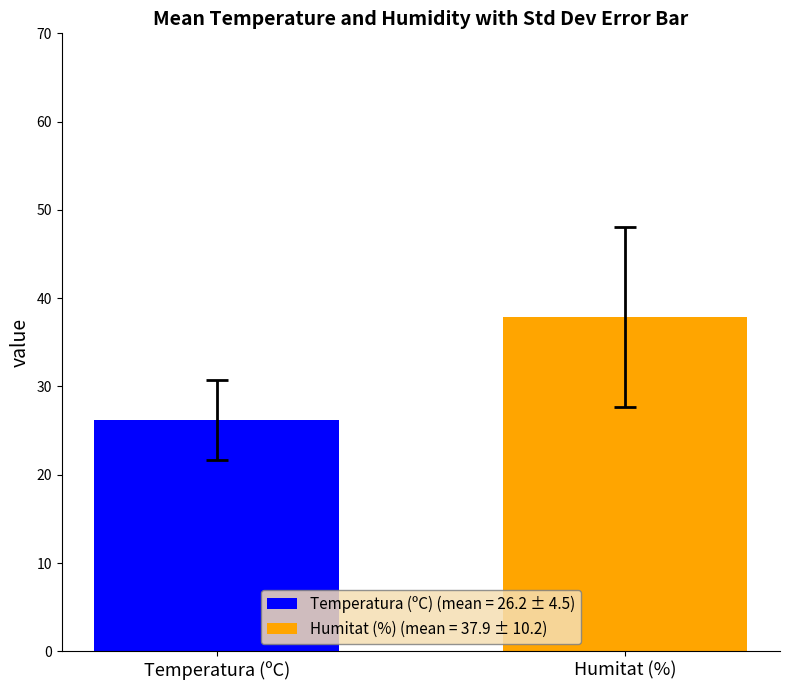

Are the bars grouped side by side (vs. stacked)?

Yes